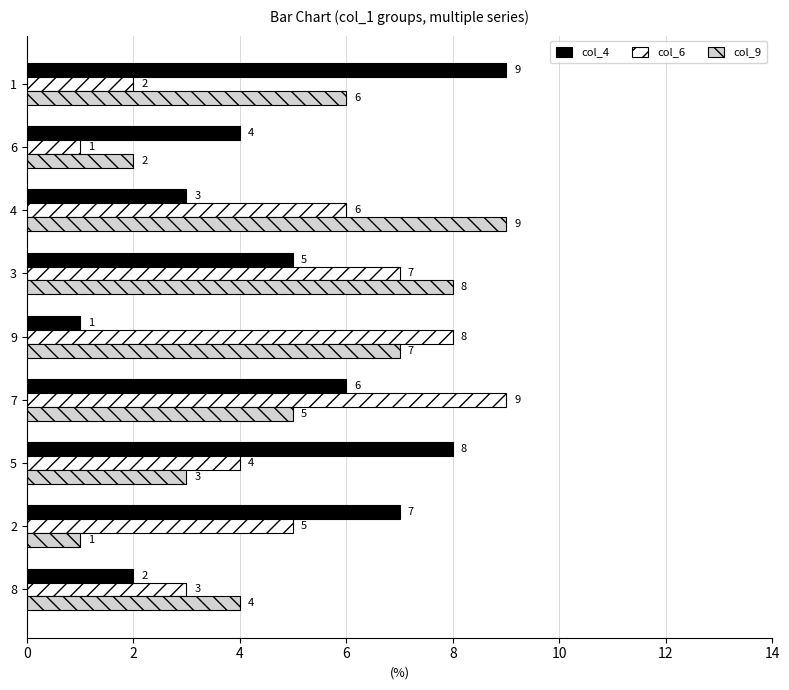

What is the difference between the maximum and minimum values in the col_6 series?

8